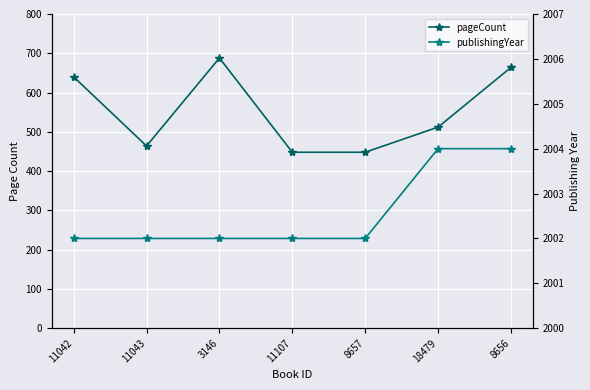

Between 11042 and 18479, which is larger?

11042